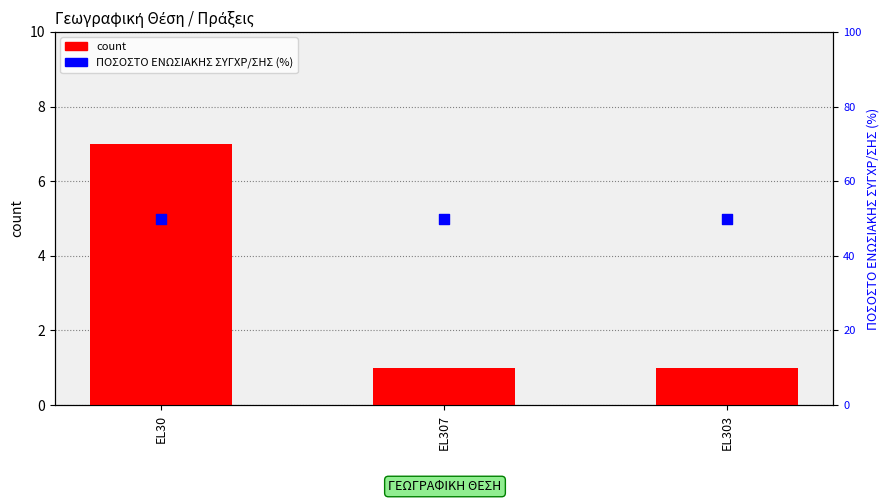

What are all the series names shown in the legend?

count, ΠΟΣΟΣΤΟ ΕΝΩΣΙΑΚΗΣ ΣΥΓΧΡ/ΣΗΣ (%)